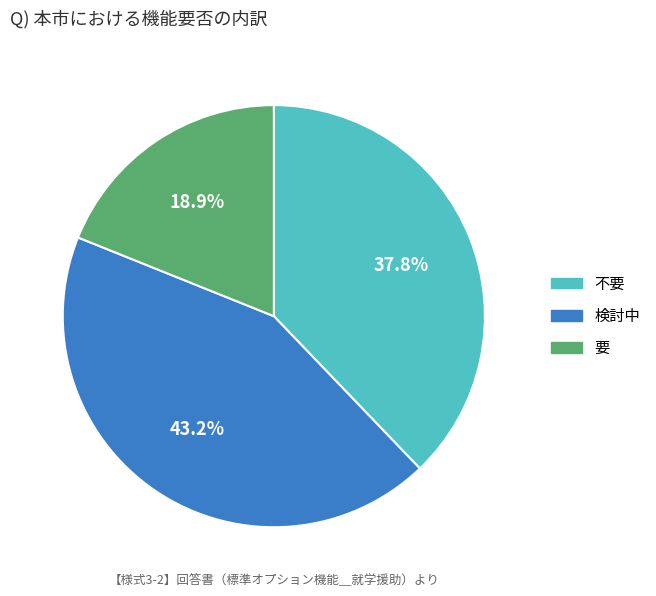

Is 検討中 the majority of the pie?

No